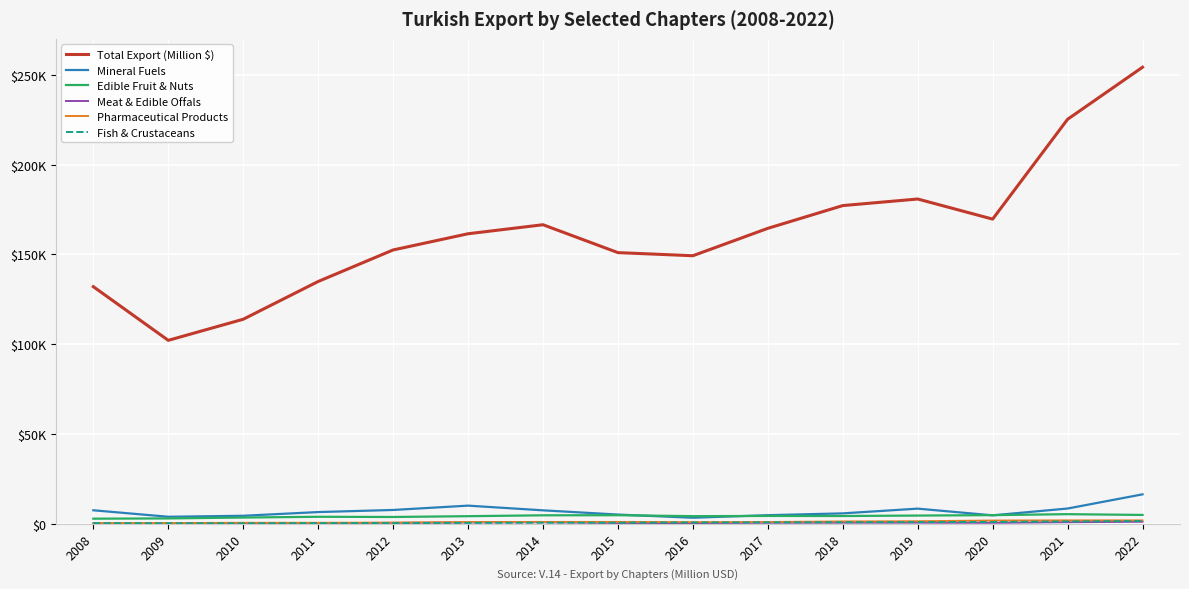

What is the highest value of the Fish & Crustaceans series?

1549.5